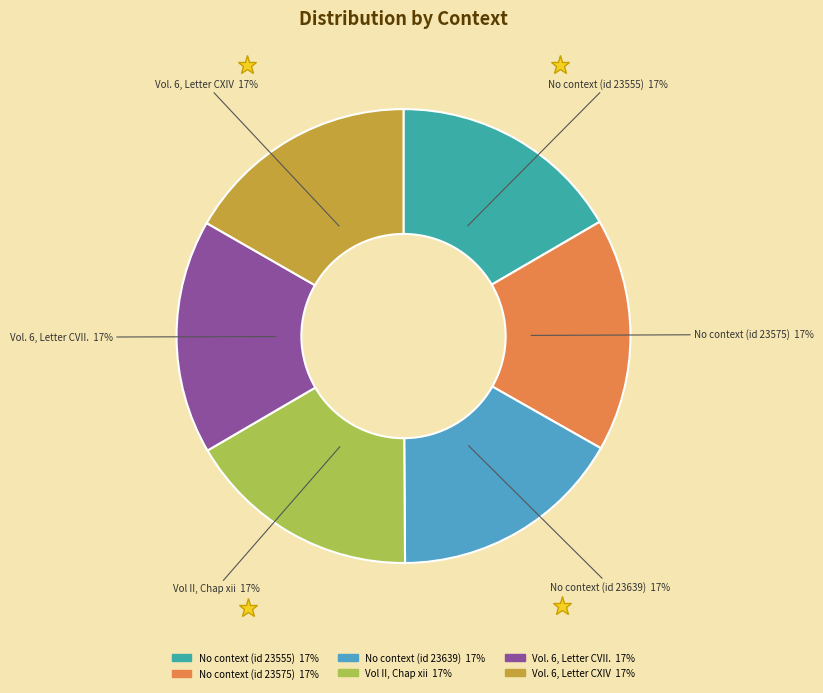

Approximately how many times larger is the value at No context (id 23555) 17% compared to Vol II, Chap xii 17%?

1.0